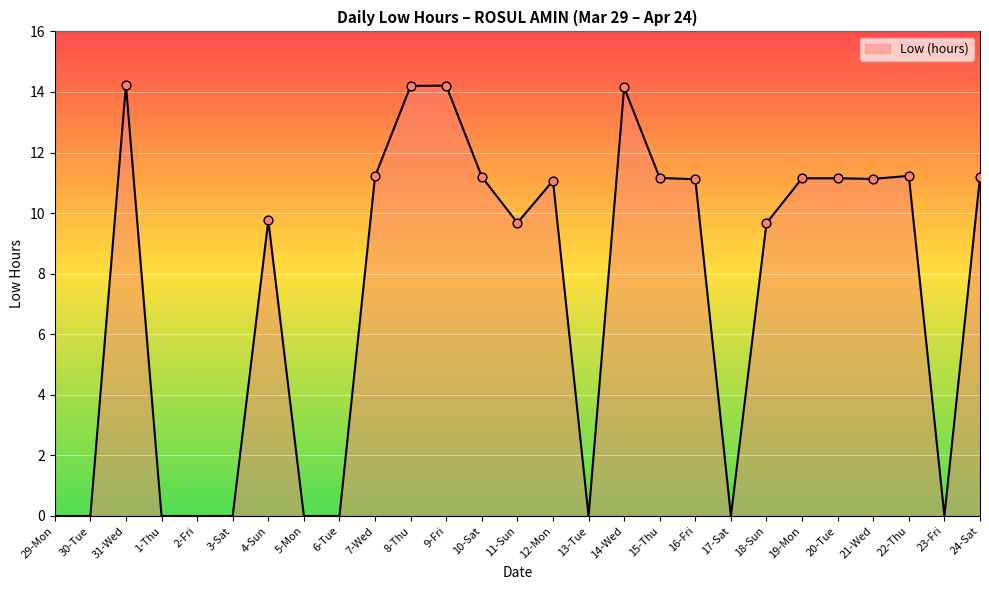

Approximately how many times larger is the value at 7-Wed compared to 24-Sat?

1.0